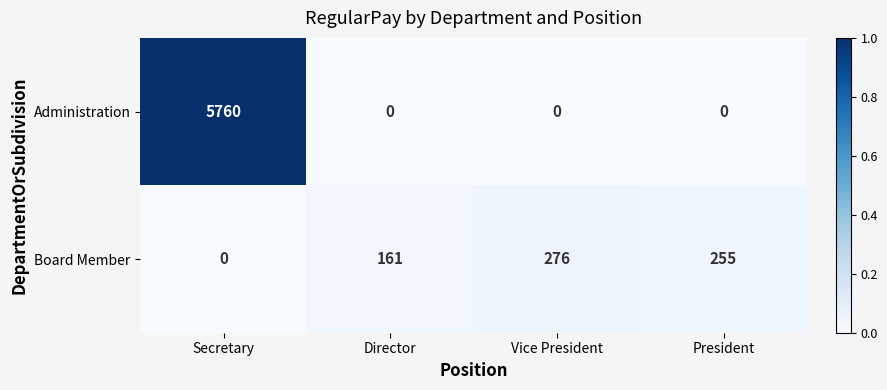

Which series has the largest total across all categories?

Administration